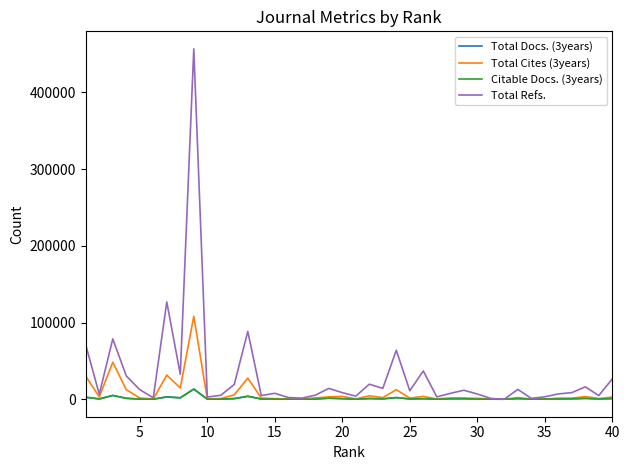

What is the maximum value shown in the chart?

456766